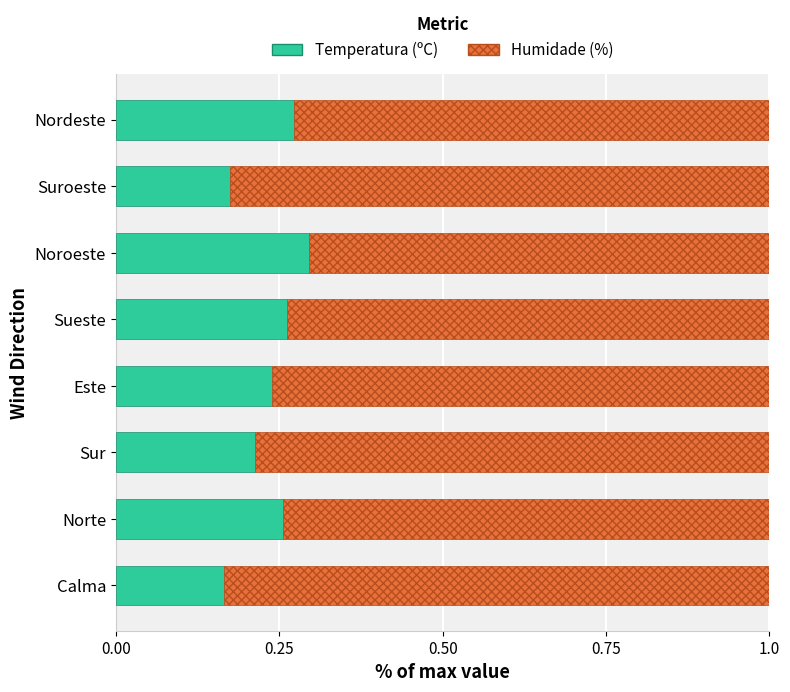

True or false: Temperatura (ºC) has a value of 0.1 at Suroeste.

False